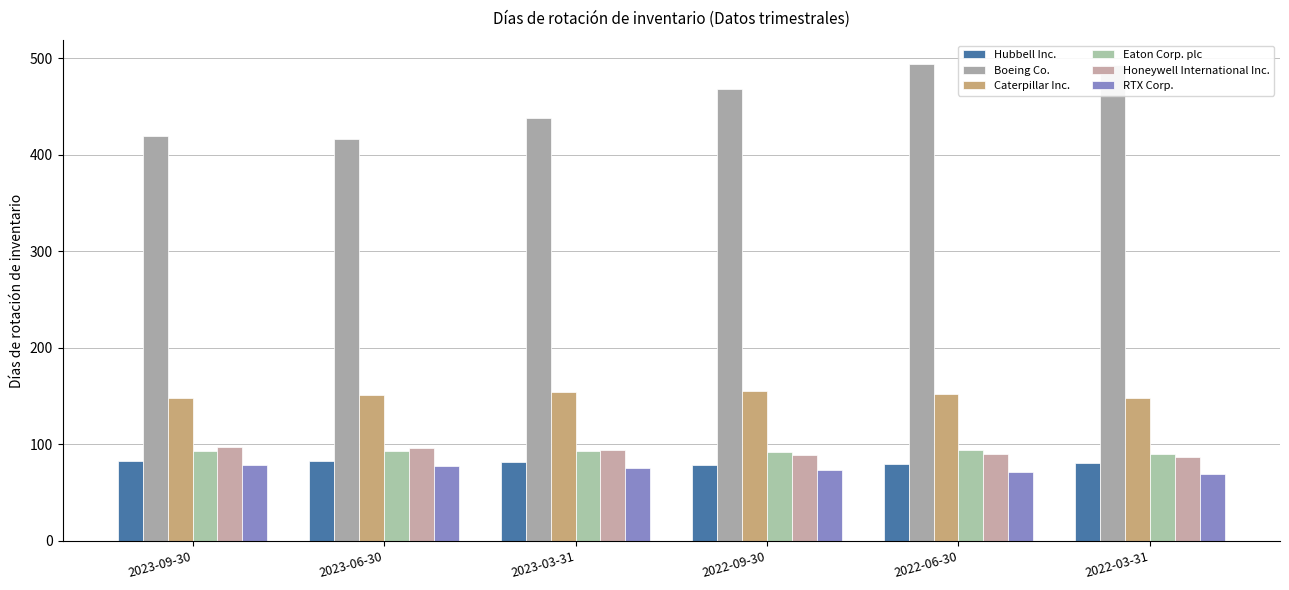

Which series has the largest total across all categories?

Boeing Co.